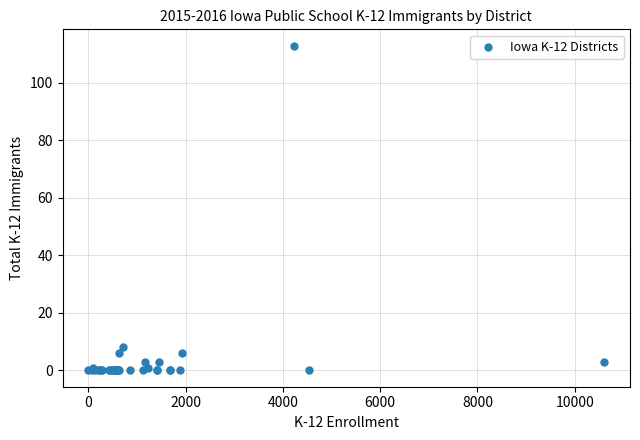

What Y value in the scatter plot is closest to 56?

8